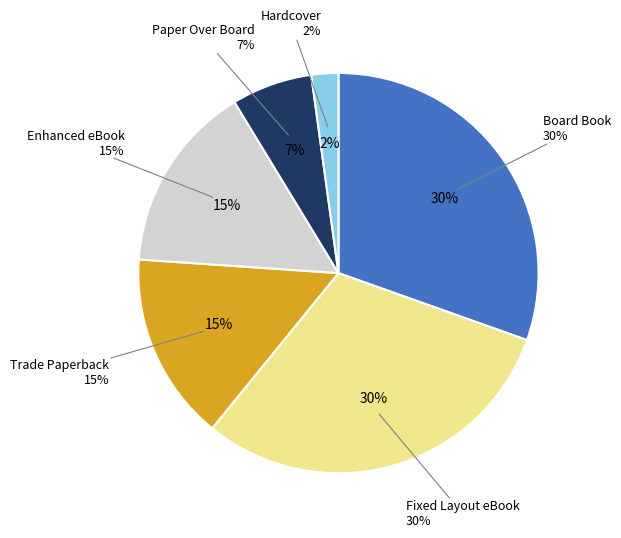

Is it true that Trade Paperback is 15% of the pie?

True